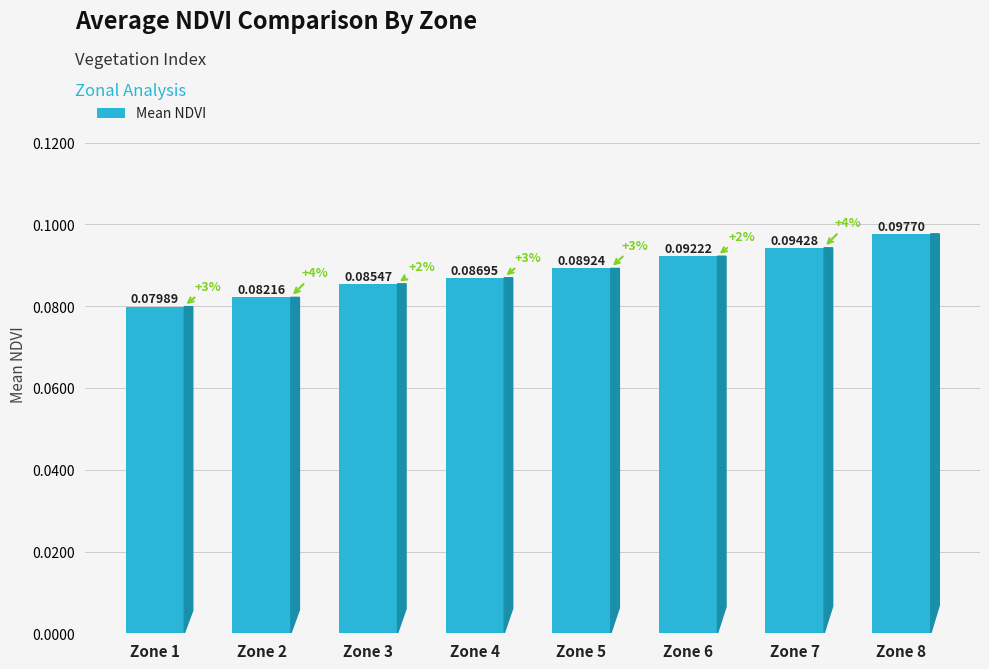

Rank the categories by value from highest to lowest.

Zone 8, Zone 7, Zone 6, Zone 5, Zone 4, Zone 3, Zone 2, Zone 1